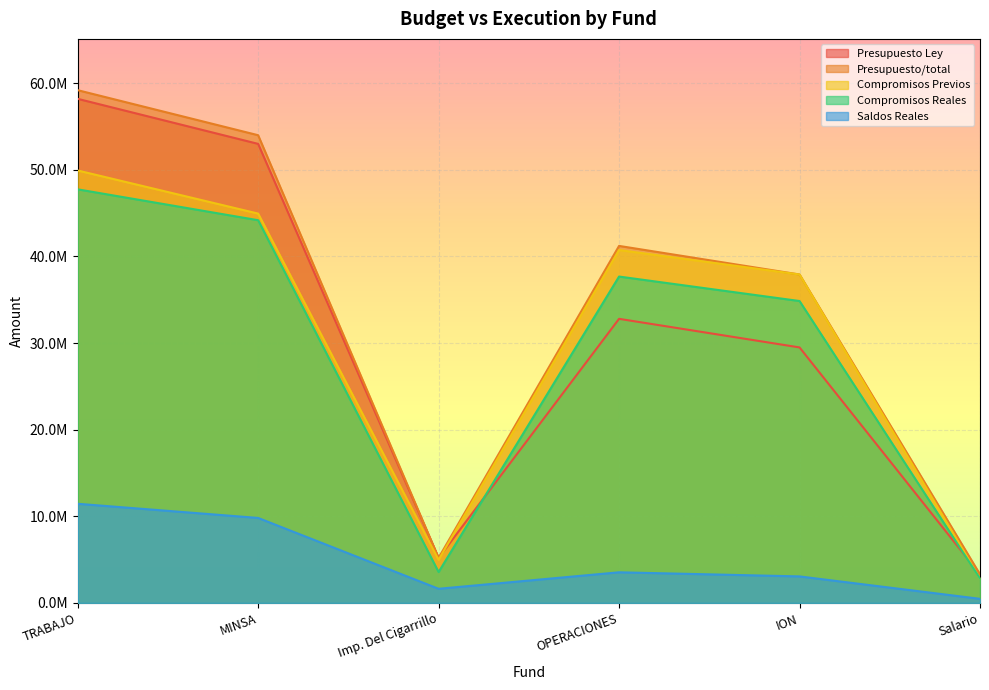

Where is Presupuesto/total nearest to the value 31250000?

ION